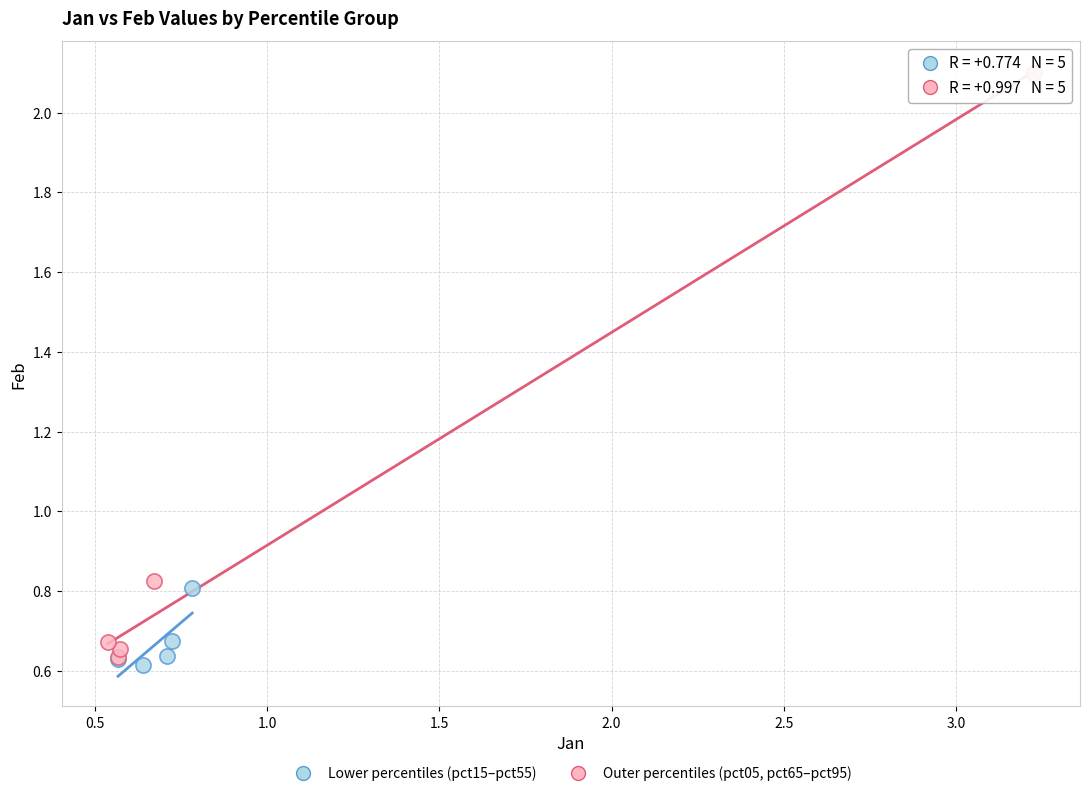

Which series reaches the minimum Y coordinate?

Lower percentiles (pct15–pct55)